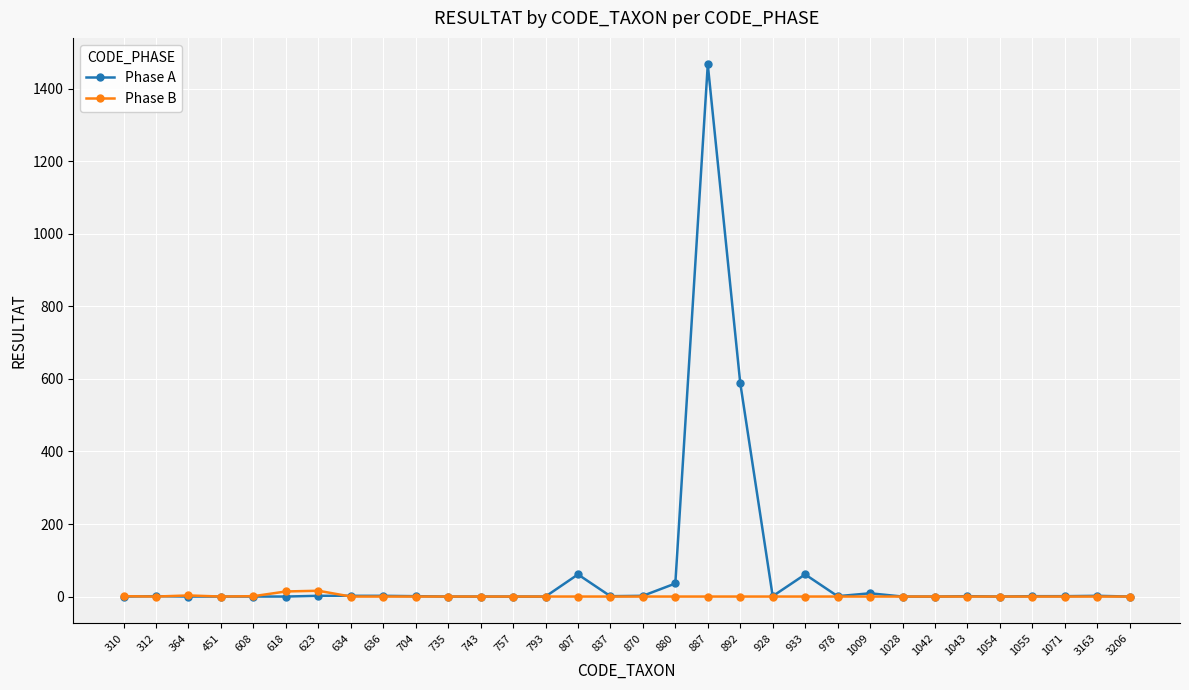

Which series has the largest total across all categories?

Phase A